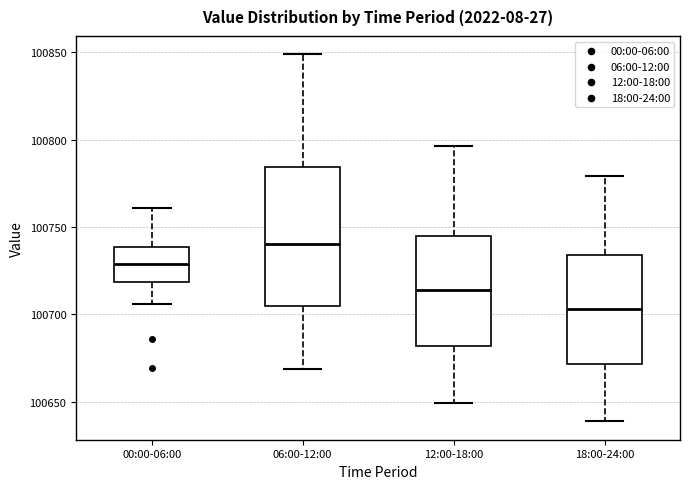

Reading left to right, read every box against the y-axis: the position of its median line, the range the box covers, and the ends of its whiskers. The values are not printed on the chart, so give them approximately, as read against the axis.

00:00-06:00: median 100730, box 100720 to 100740, whiskers 100705 to 100760
06:00-12:00: median 100740, box 100705 to 100785, whiskers 100670 to 100850
12:00-18:00: median 100715, box 100680 to 100745, whiskers 100650 to 100795
18:00-24:00: median 100705, box 100670 to 100735, whiskers 100640 to 100780